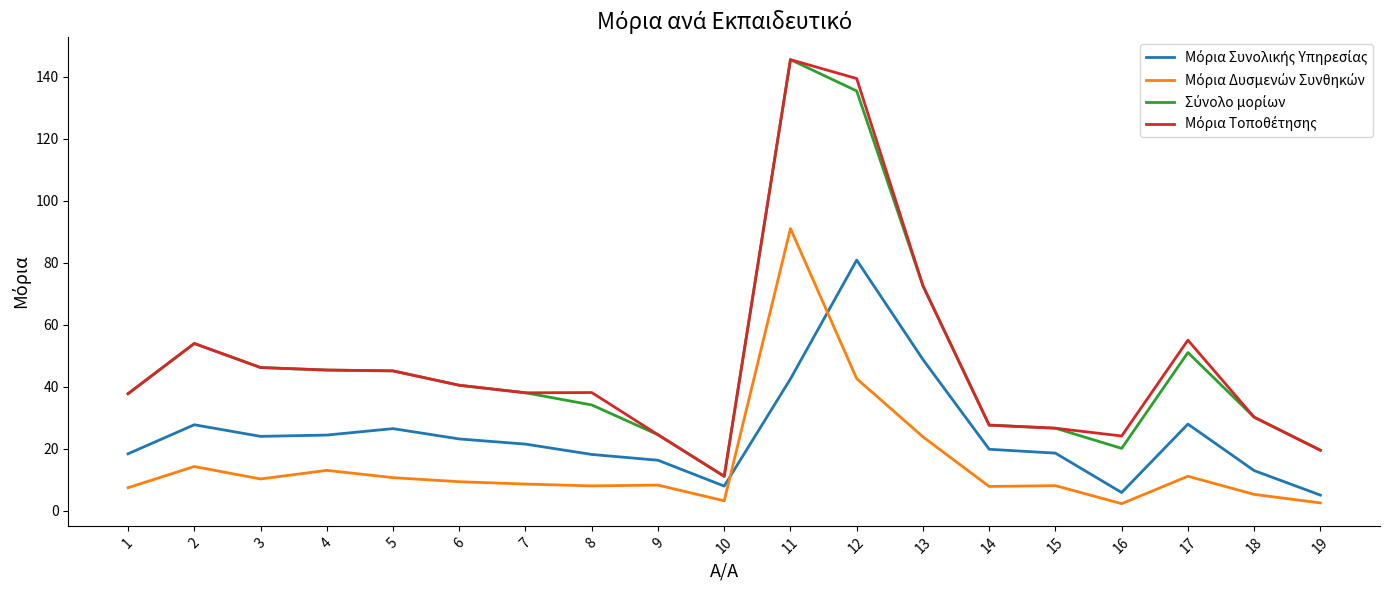

At which category is the sum across all series the highest?

11